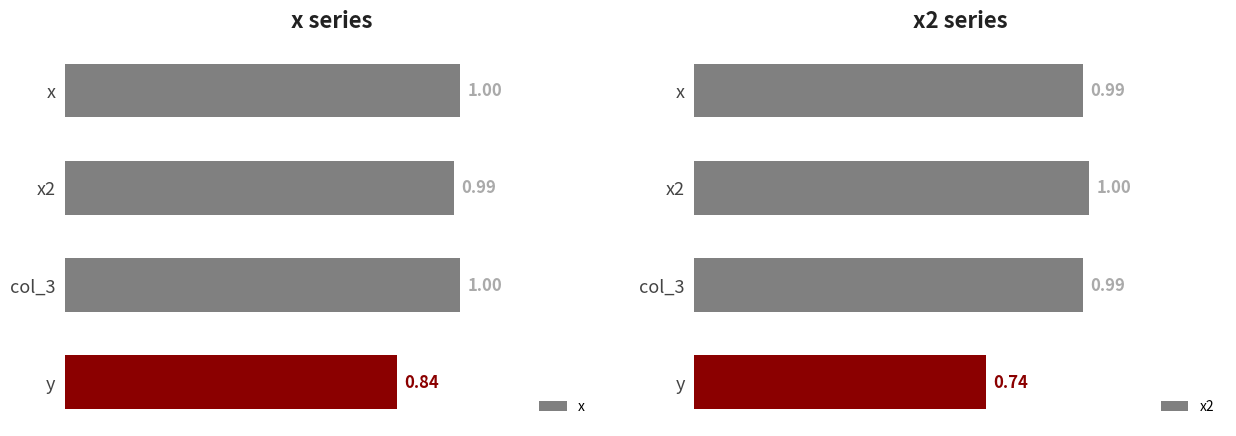

Where is x2 nearest to the value 0?

y